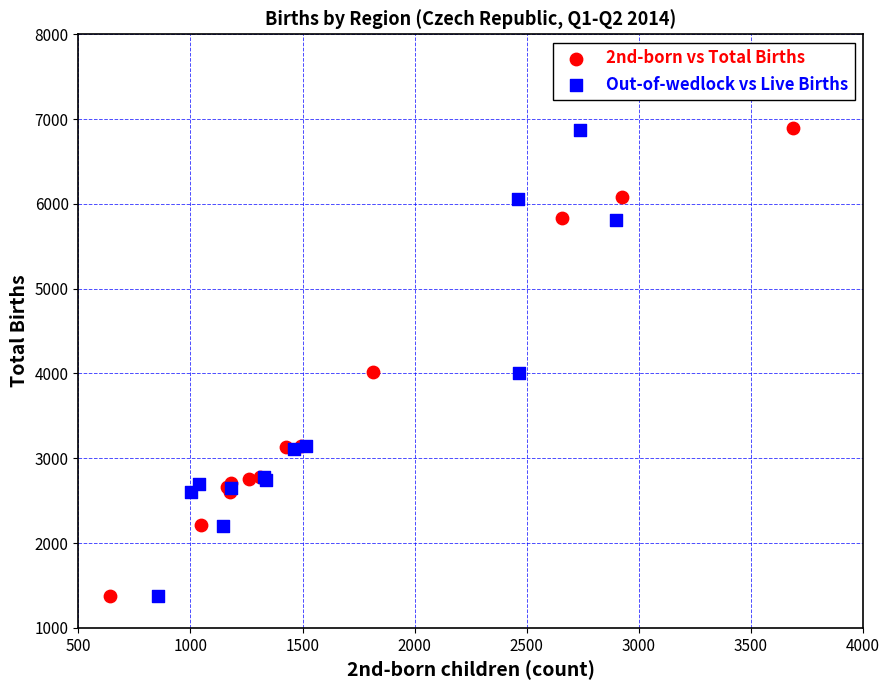

Which series has the widest spread of Y values?

2nd-born vs Total Births